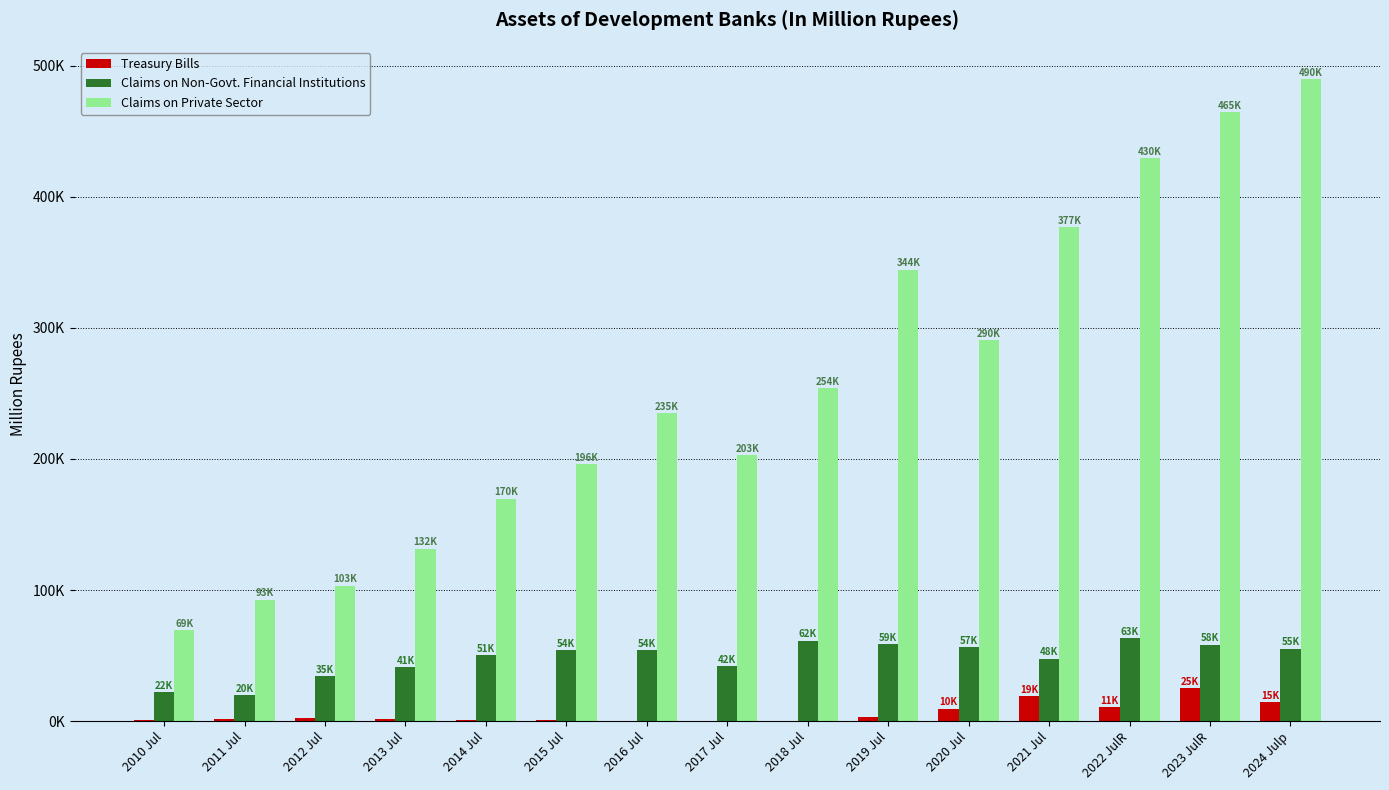

What value does the Claims on Non-Govt. Financial Institutions series have at 2013 Jul?

41161.0